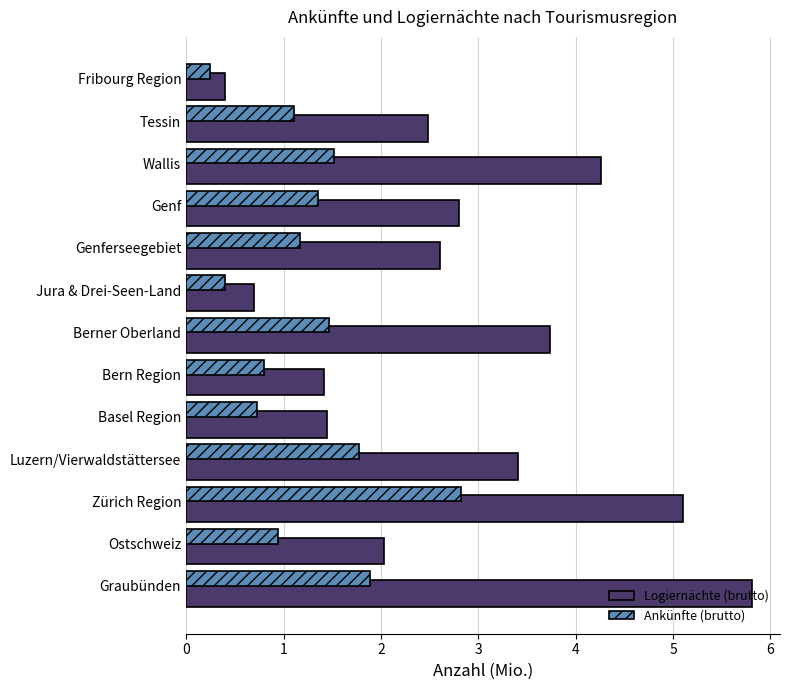

What is the maximum value for Ankünfte (brutto)?

2.8